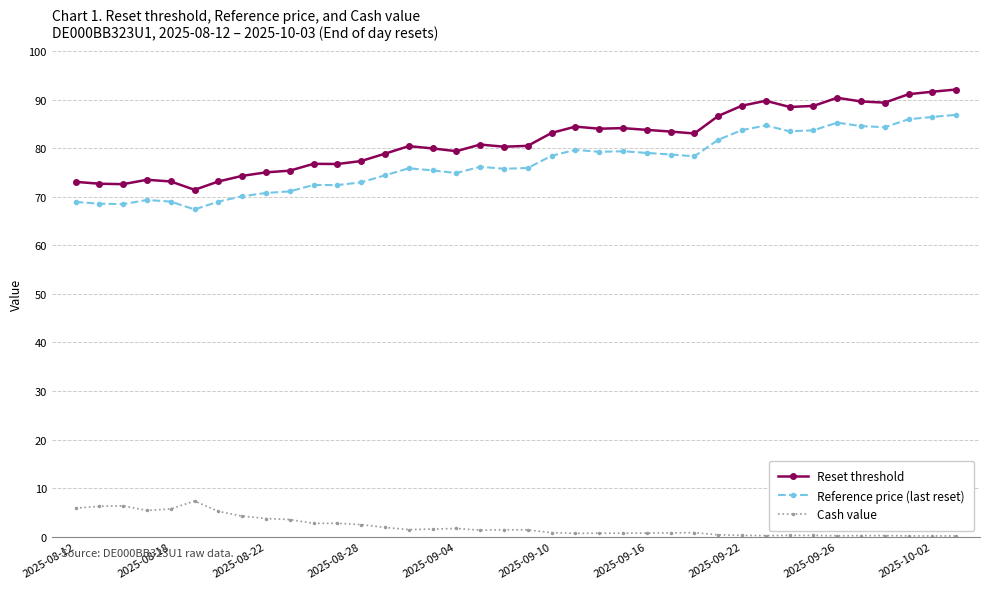

What is the difference between the second highest and minimum values in the Cash value series?

6.2